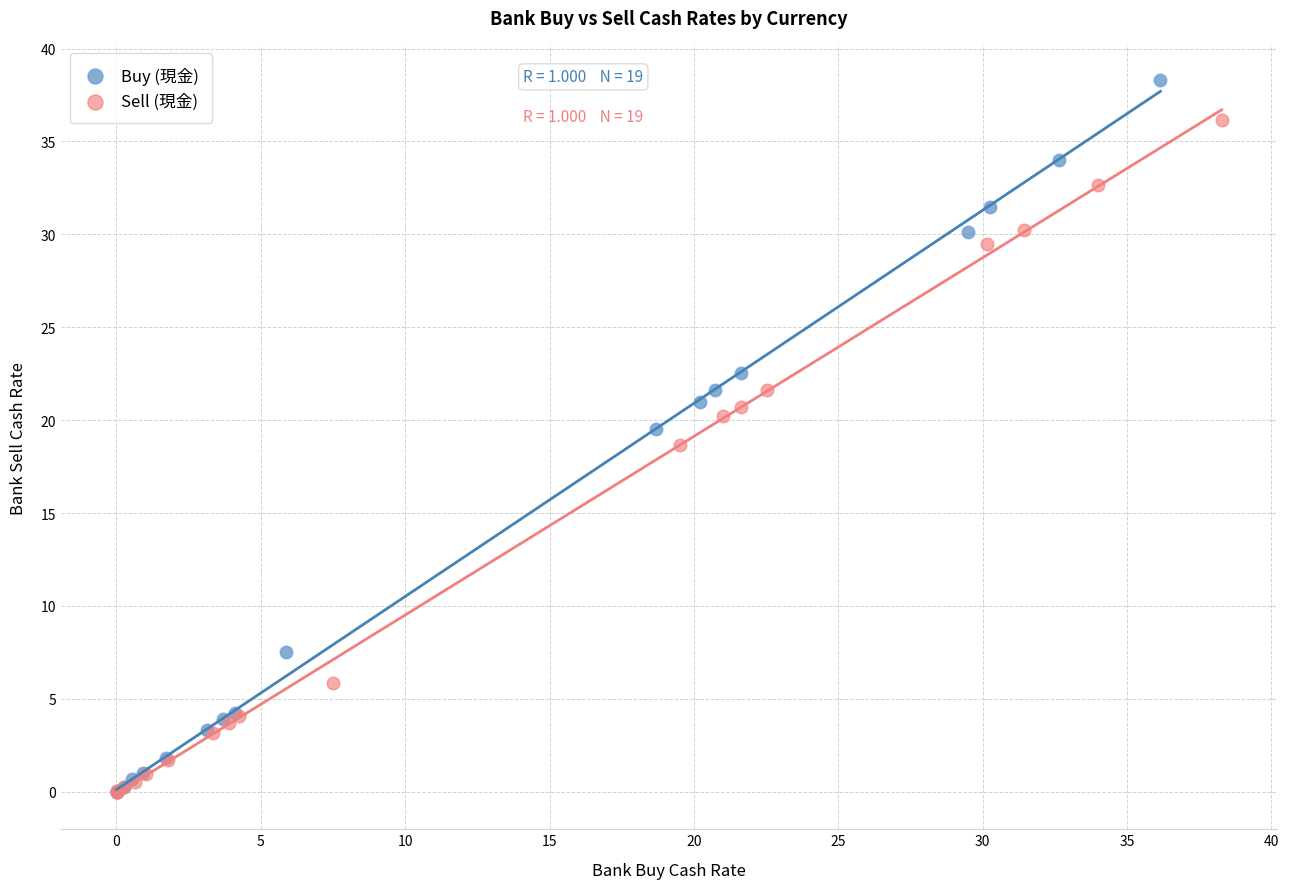

Which series reaches the maximum Y coordinate?

Buy (現金)